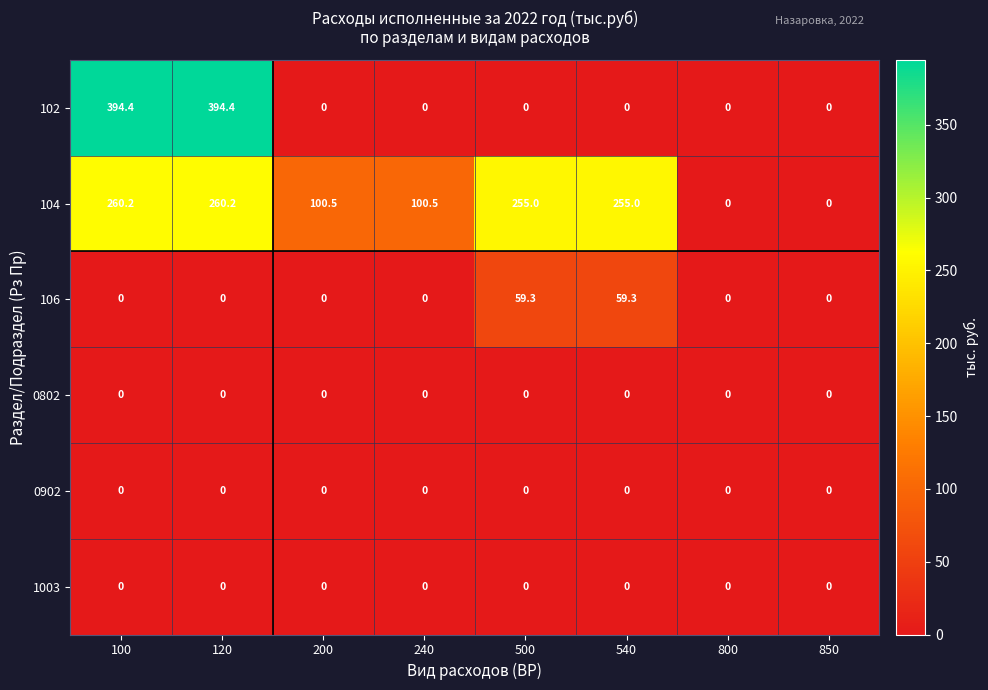

Which series has the widest spread of values?

102